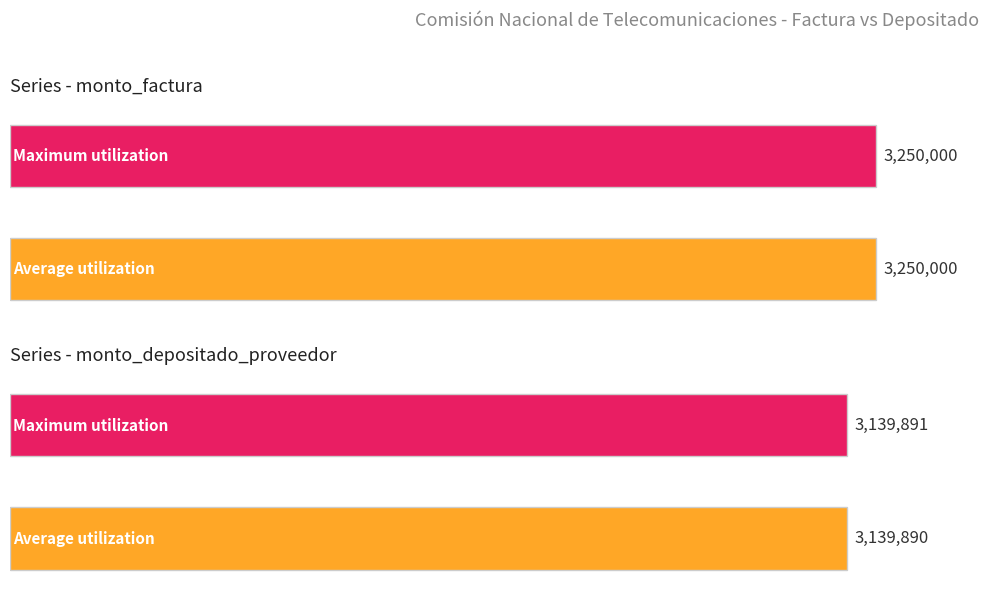

Does the chart contain any negative values?

No